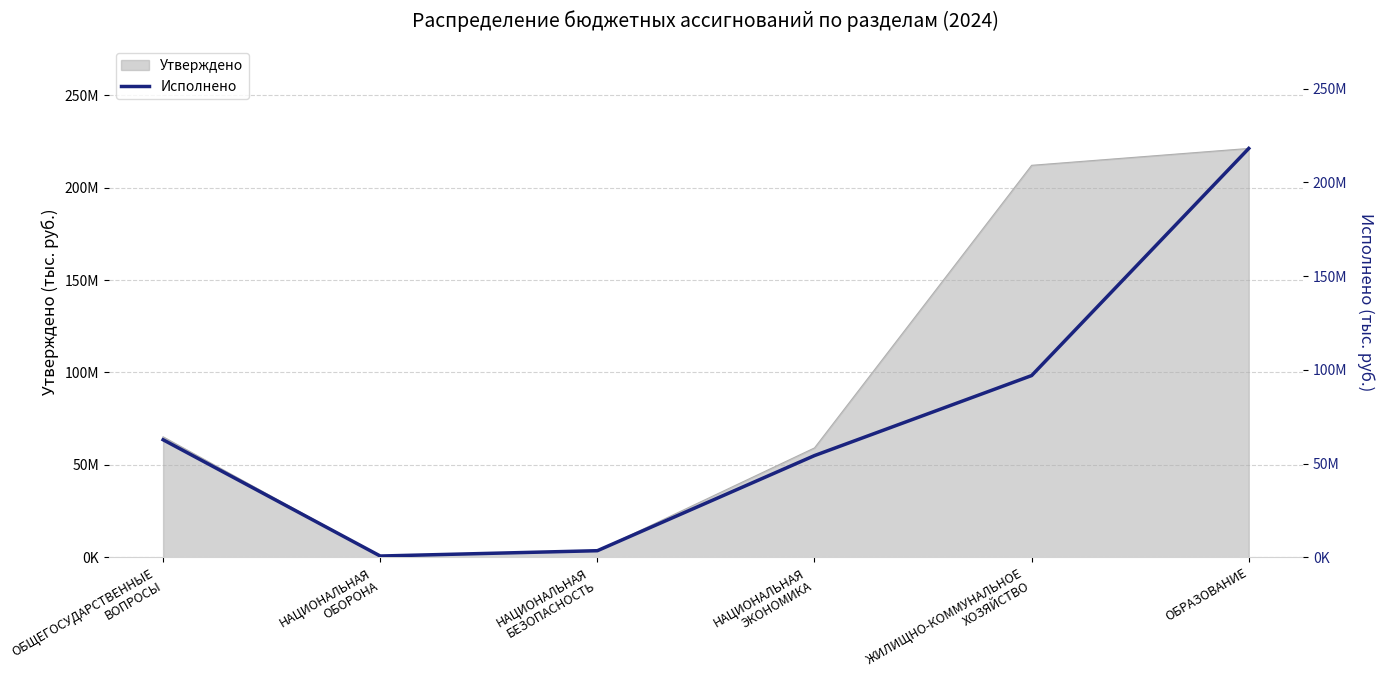

Reading left to right, transcribe all the data shown in this chart.

ОБЩЕГОСУДАРСТВЕННЫЕ
ВОПРОСЫ=62720120.9	НАЦИОНАЛЬНАЯ
ОБОРОНА=702700.0	НАЦИОНАЛЬНАЯ
БЕЗОПАСНОСТЬ=3541677.5	НАЦИОНАЛЬНАЯ
ЭКОНОМИКА=54275256.8	ЖИЛИЩНО-КОММУНАЛЬНОЕ
ХОЗЯЙСТВО=96948889.8	ОБРАЗОВАНИЕ=218087472.5